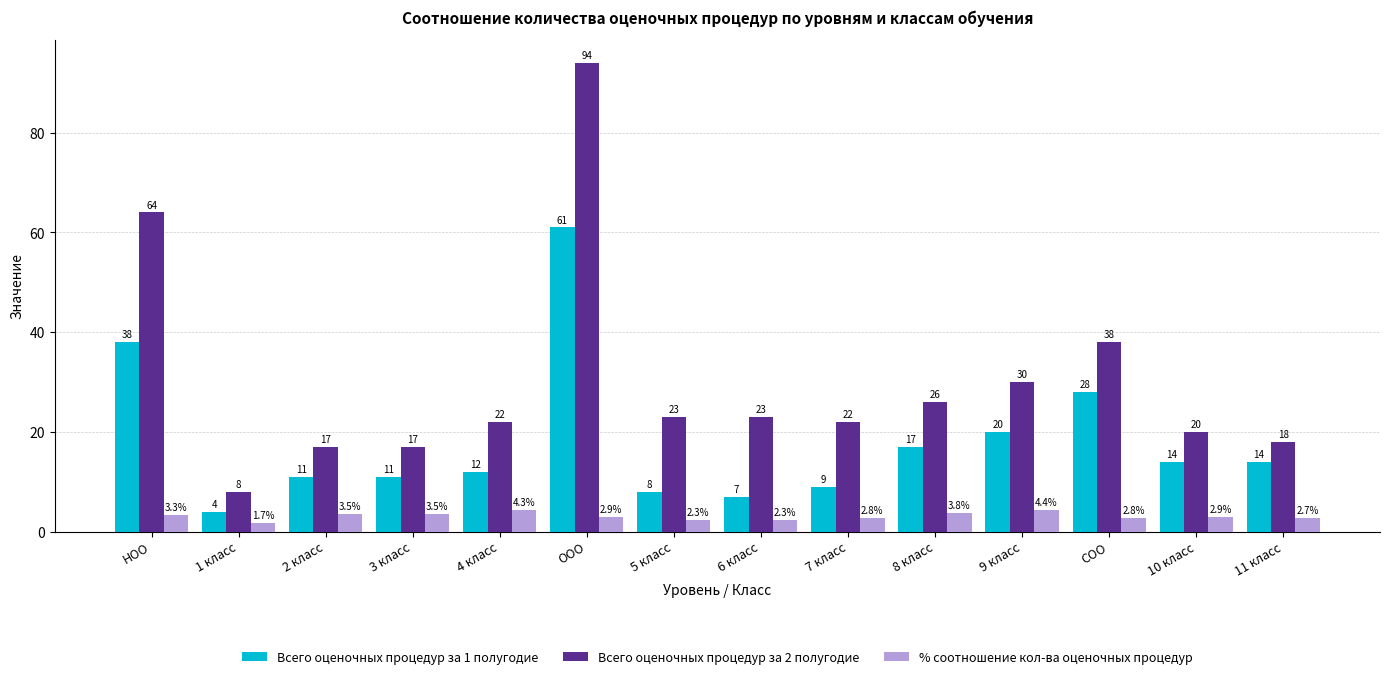

At which category is the sum across all series the highest?

ООО